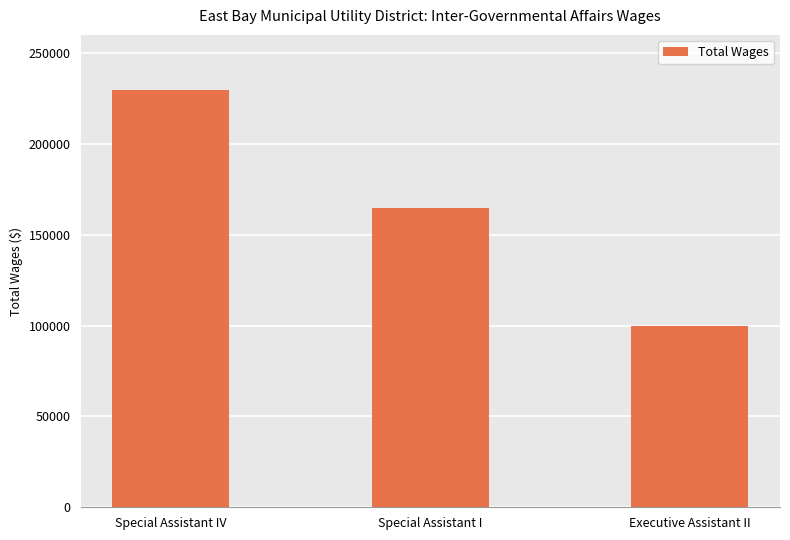

Reading left to right, what are all the values shown in this chart?

229405	164767	99976